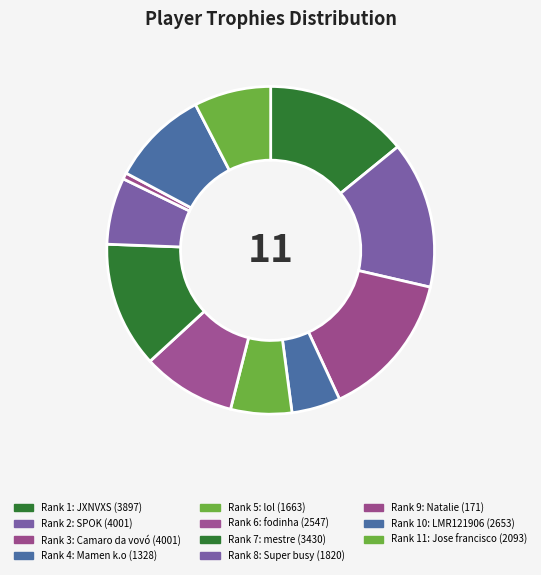

Count the number of slices in the pie.

11